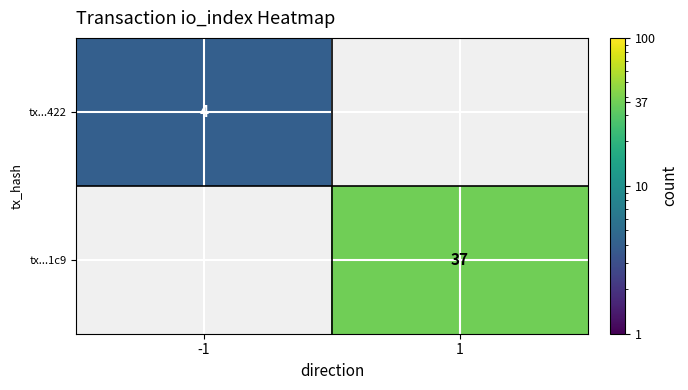

Is it true that tx...422 equals 6 at -1?

False